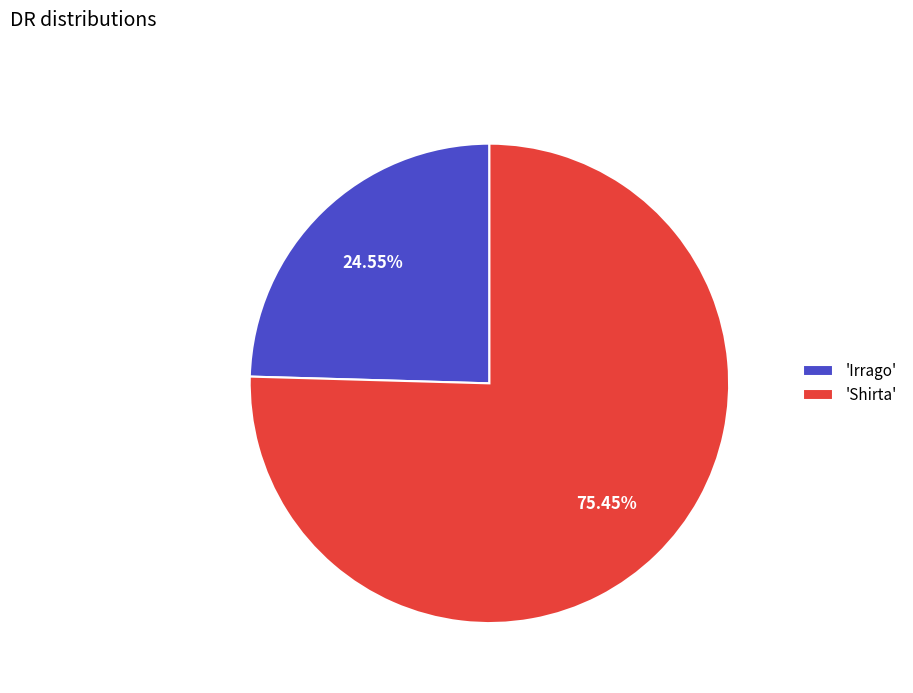

Combined, do 'Shirta' and 'Irrago' account for over 50%?

Yes